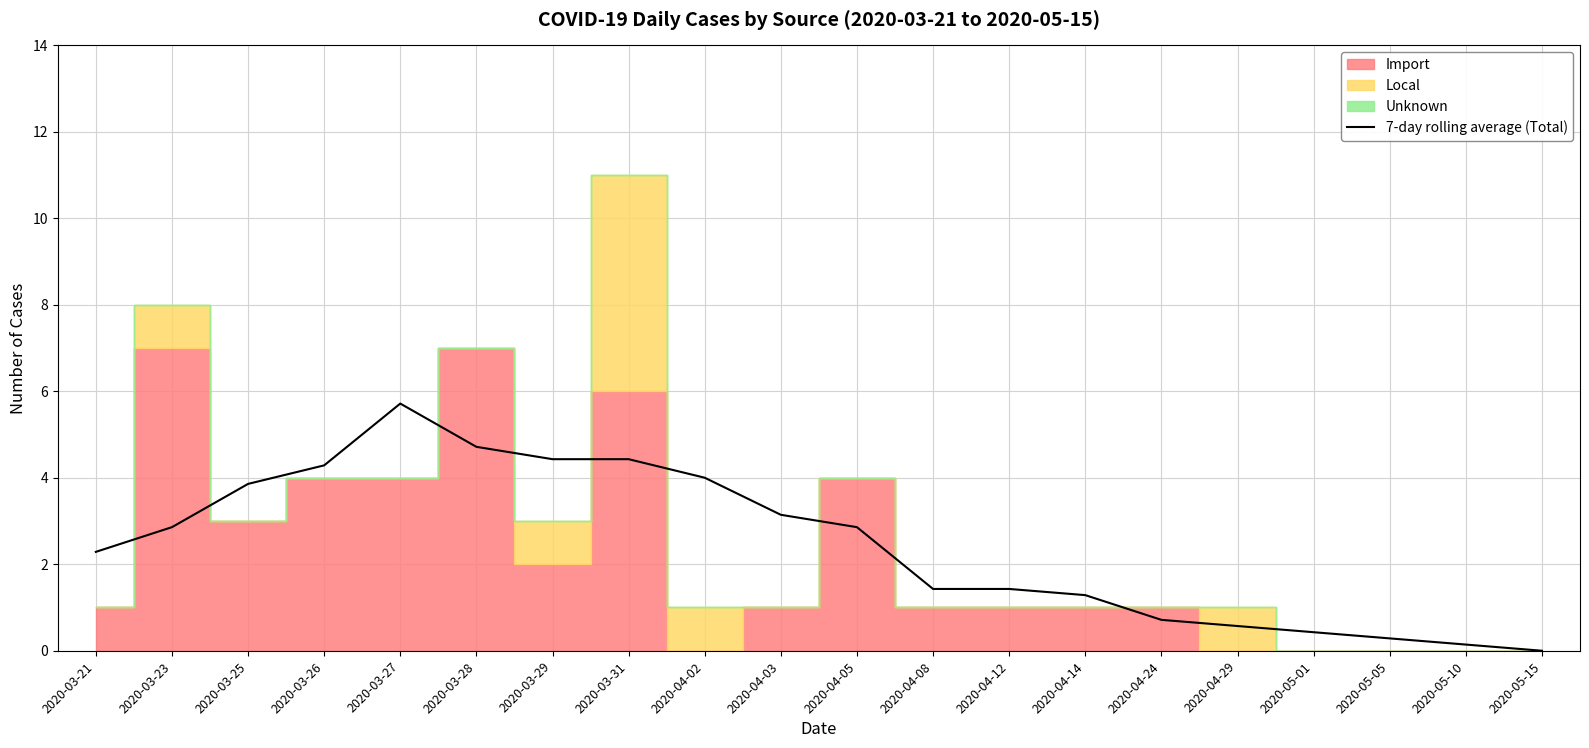

At which label does the data first exceed 2?

2020-03-21